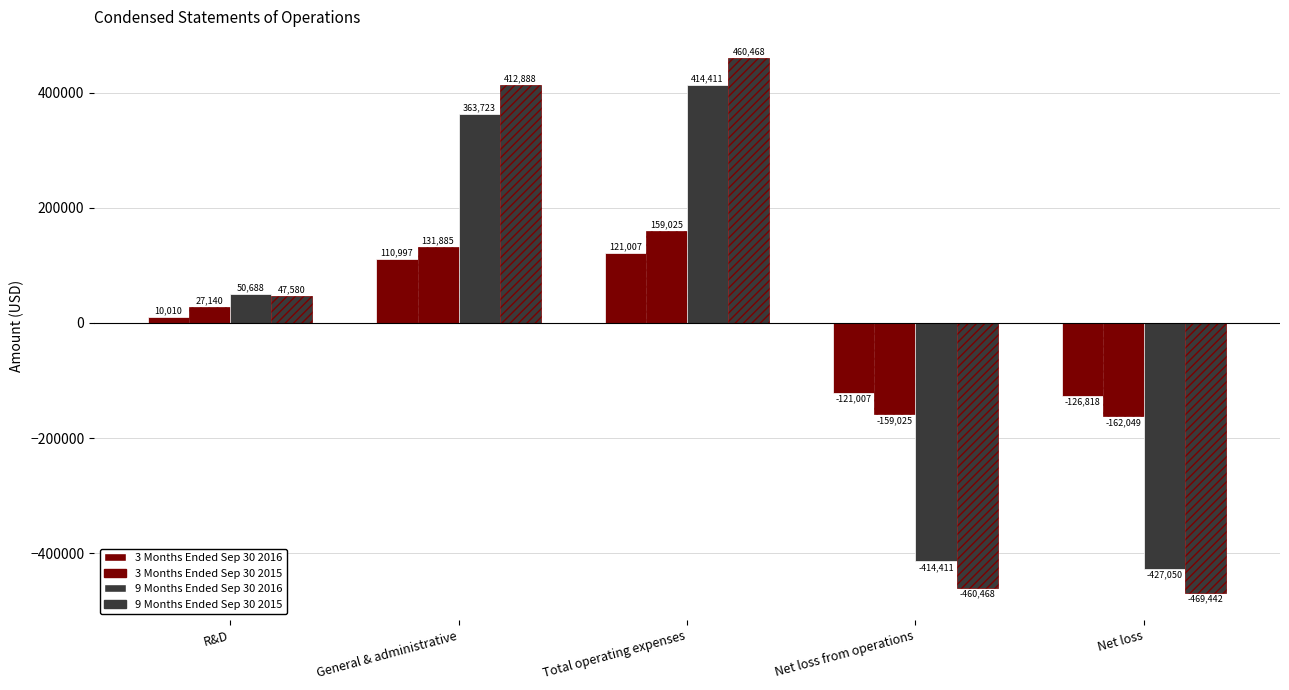

How many groups of bars are there?

5